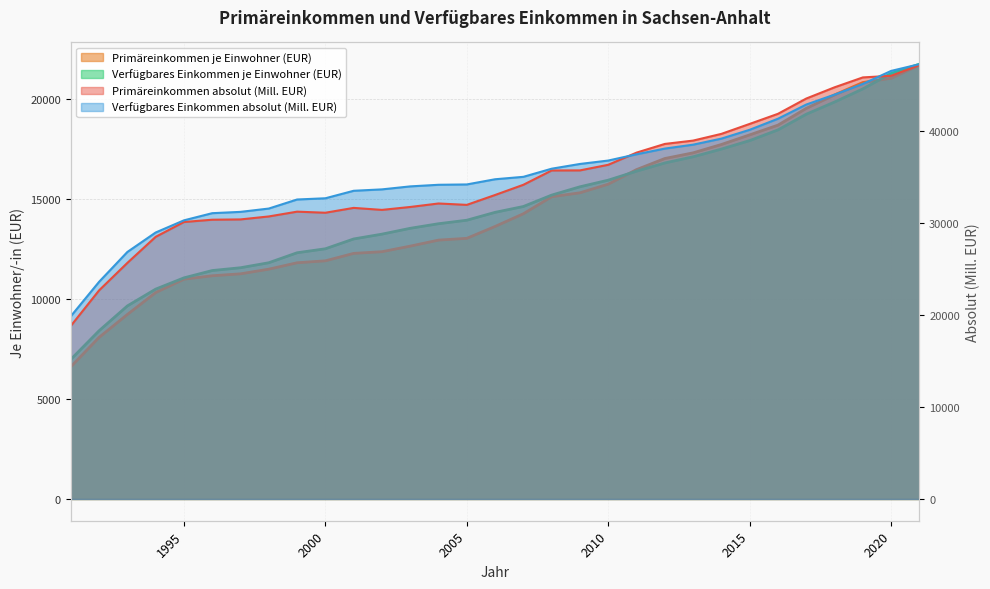

Which series has the largest range (max minus min)?

Primäreinkommen absolut (Mill. EUR)